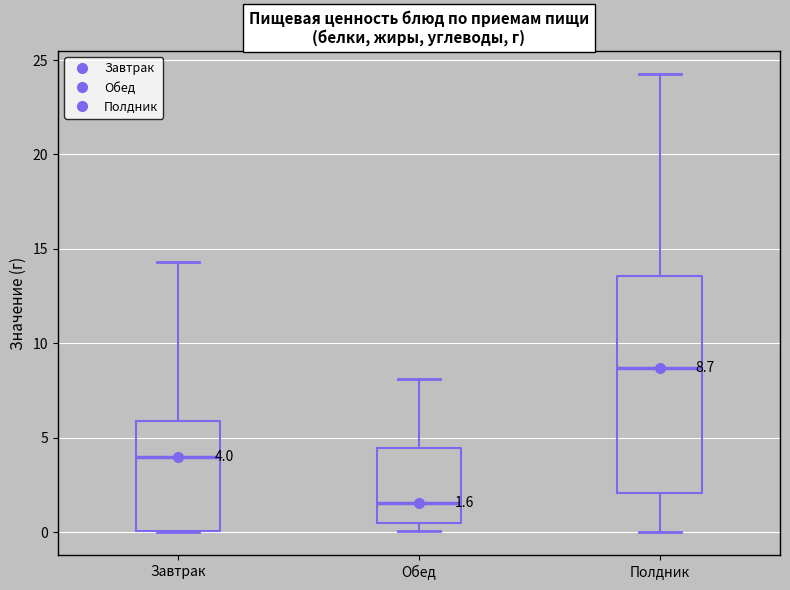

Which box is the tallest, from its lower edge to its upper edge?

Полдник